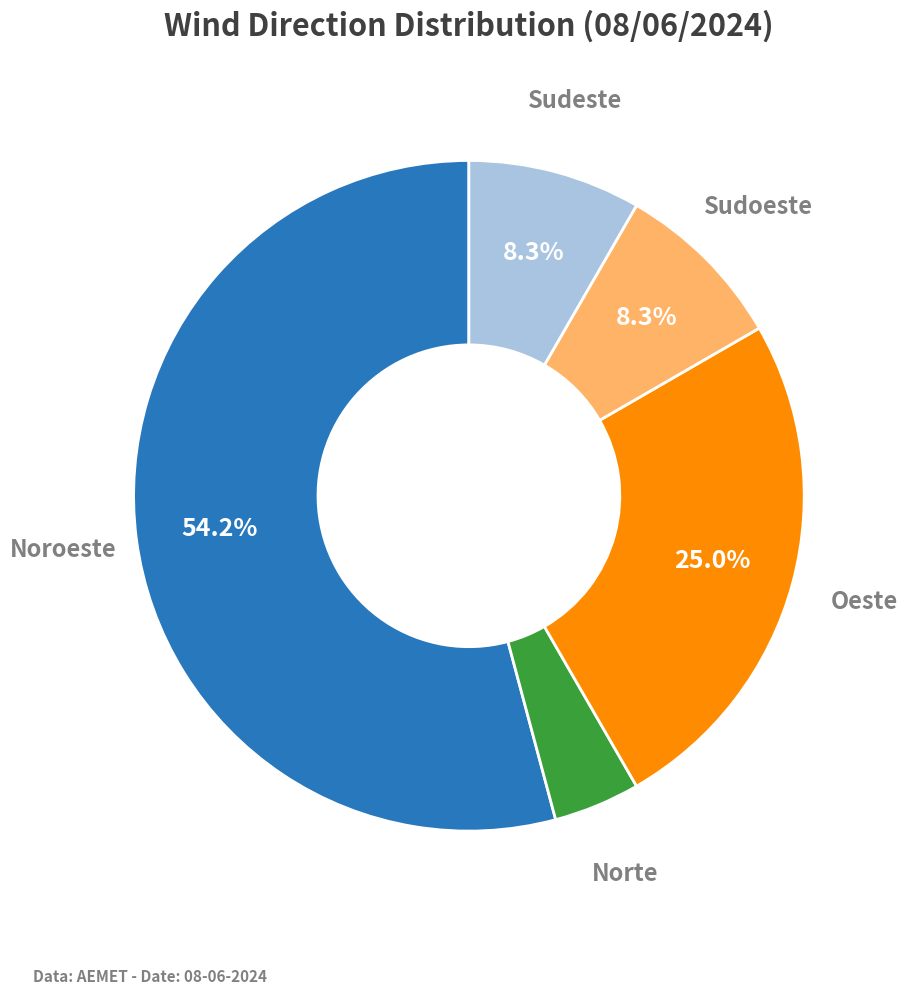

Does Noroeste account for over 50% of the chart?

Yes